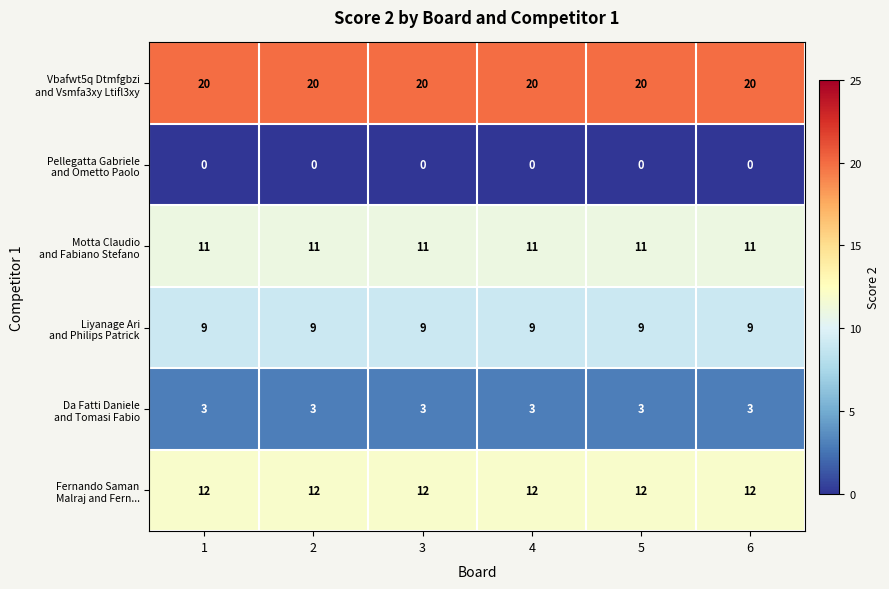

At how many categories does at least one series exceed 14?

6